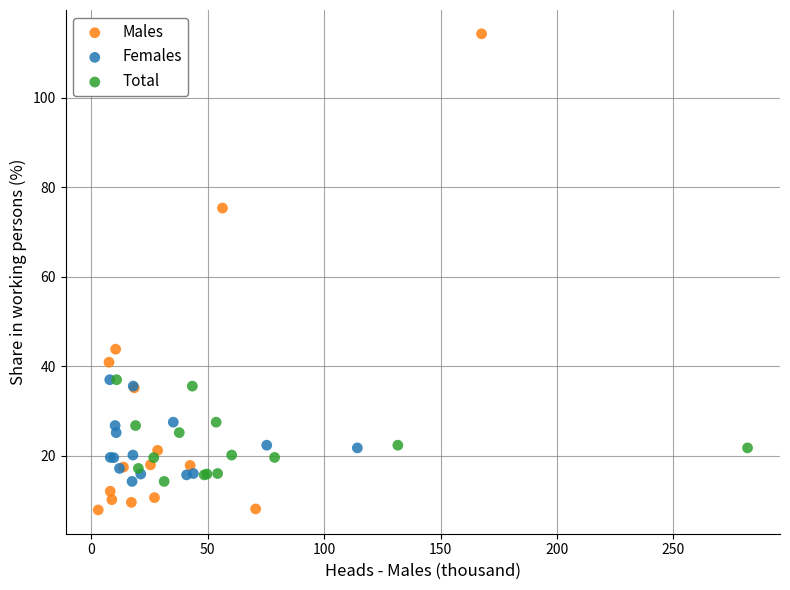

Which series contains the highest Y value?

Males